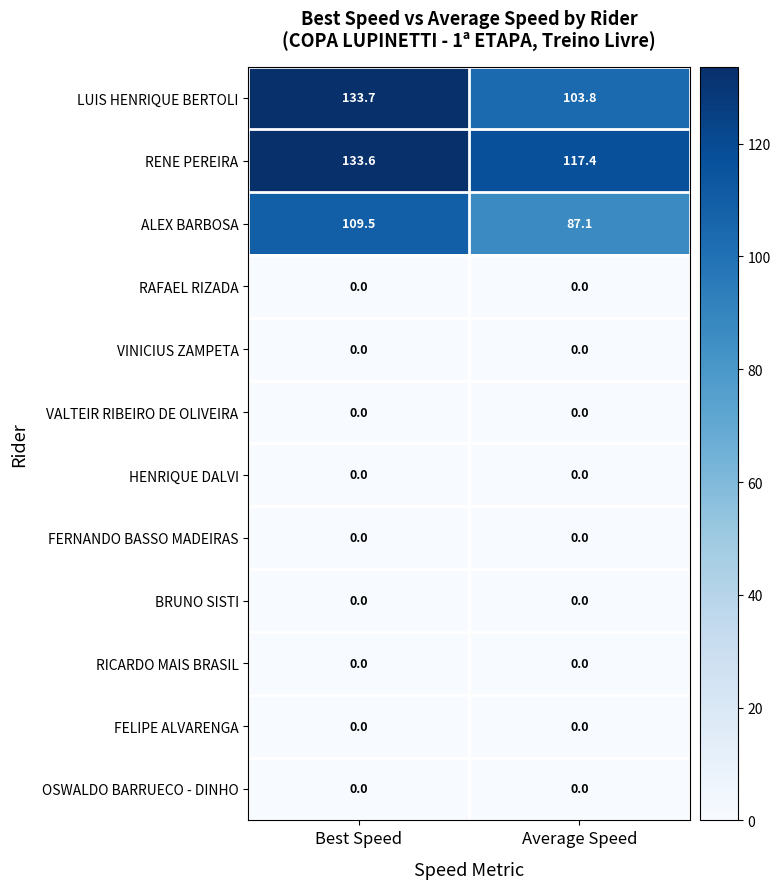

Which series changed the most between Best Speed and Average Speed?

LUIS HENRIQUE BERTOLI